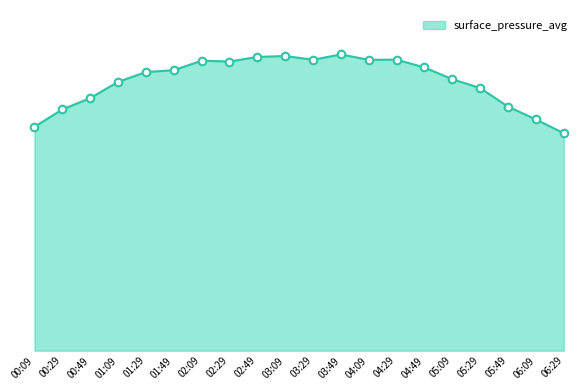

Approximately how many times larger is the value at 03:49 compared to 03:09?

1.0